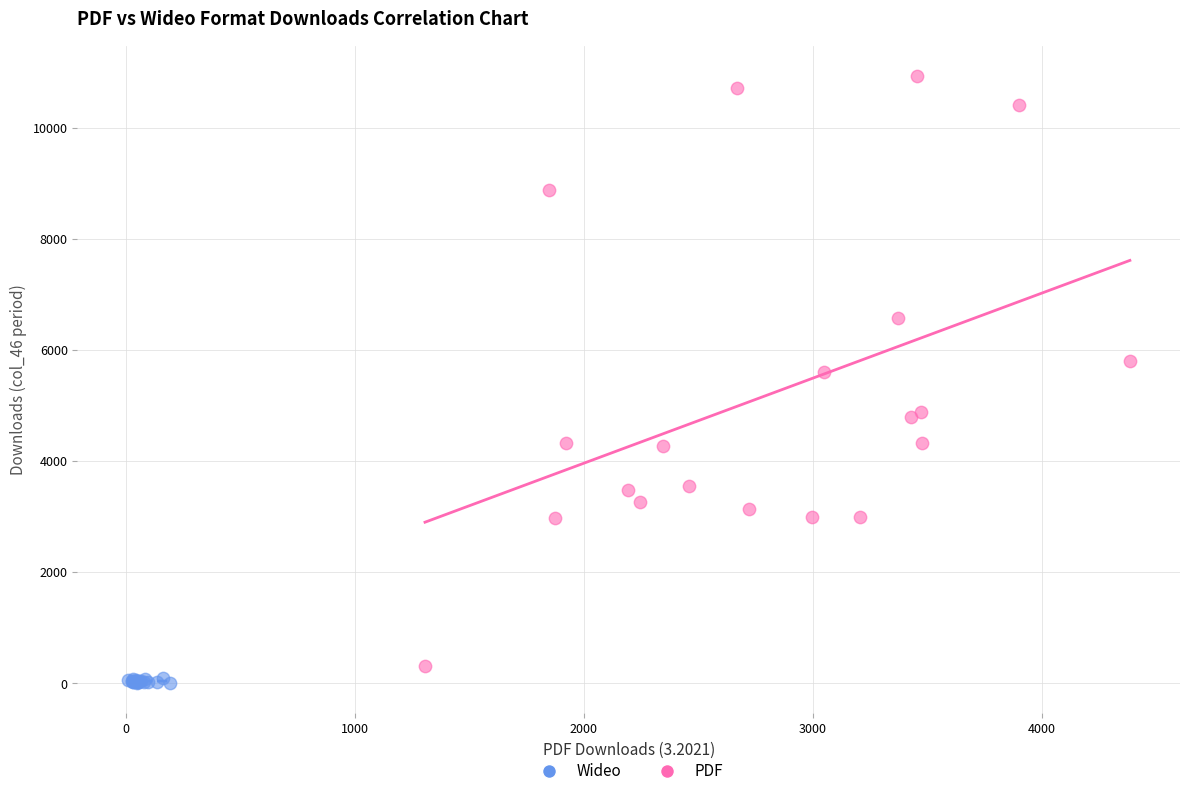

Which series has the largest Y range (max minus min)?

PDF